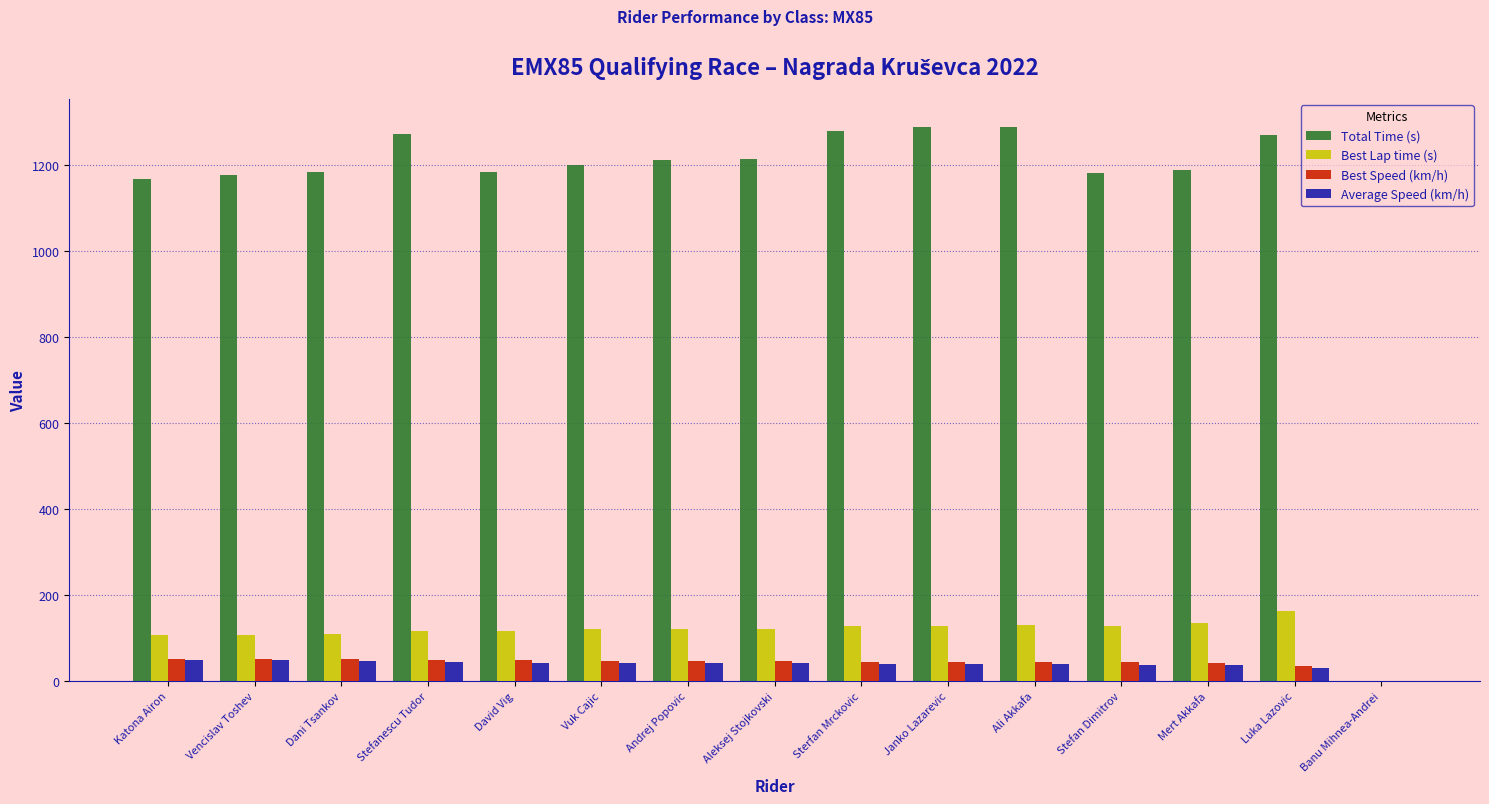

What is the sum of all Best Speed (km/h) values?

647.0